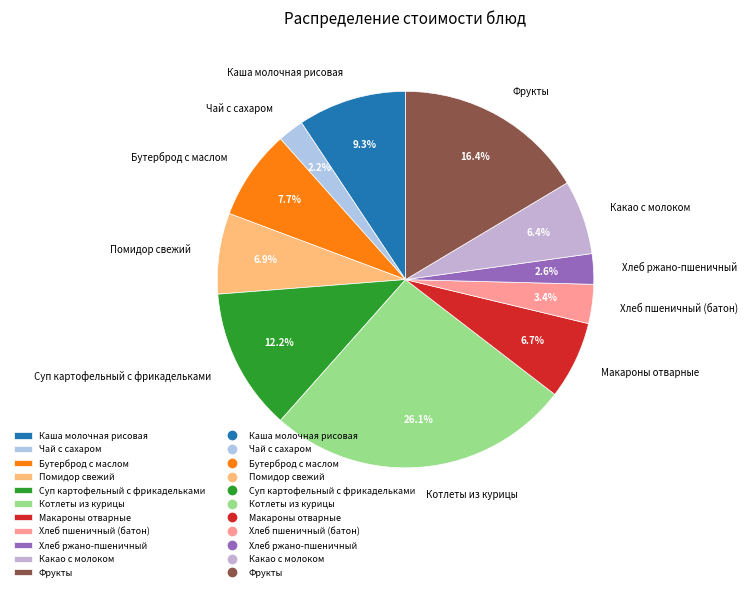

Which category has the biggest portion of the pie?

Котлеты из курицы